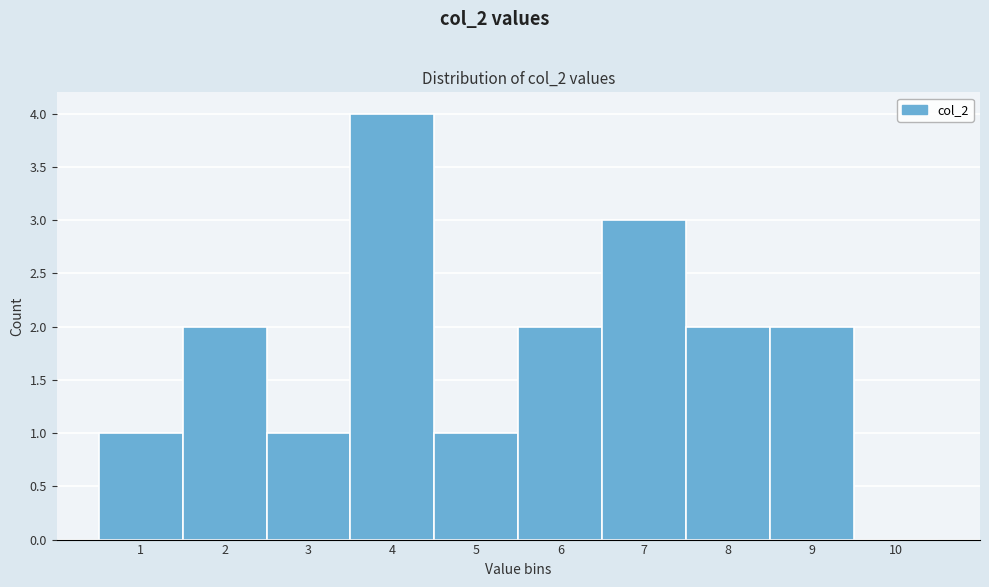

Reading left to right, list all the values displayed in this chart.

1=1	2=2	3=1	4=4	5=1	6=2	7=3	8=2	9=2	10=0